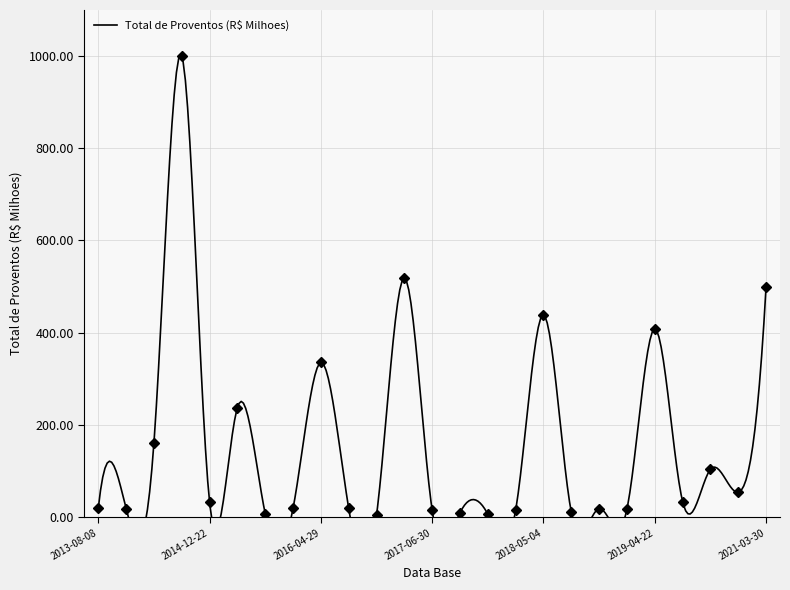

At which category does the chart reach its peak across all series?

2014-07-03